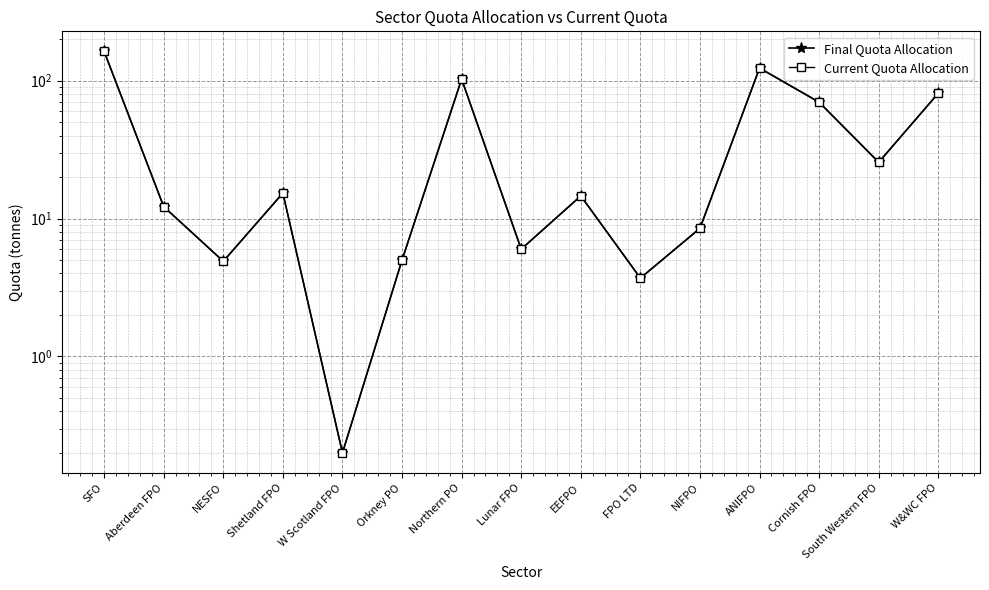

Count the number of data series in this chart.

2